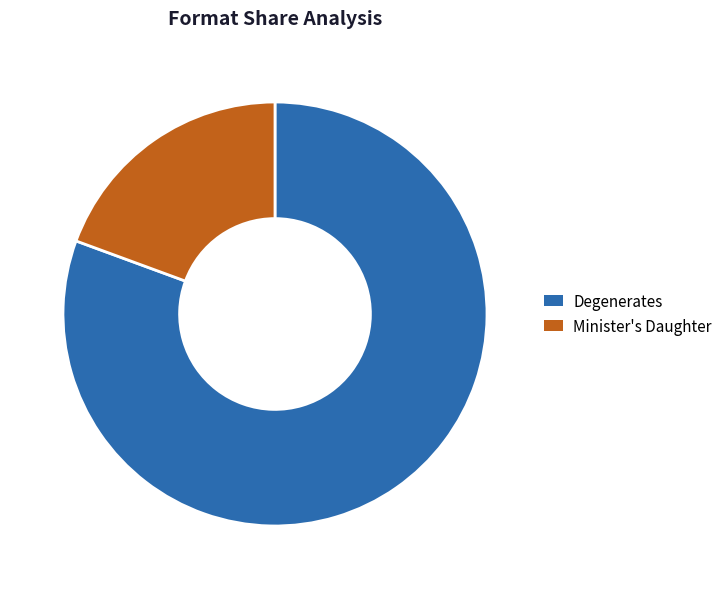

Is the sum of Minister's Daughter and Degenerates greater than half?

Yes